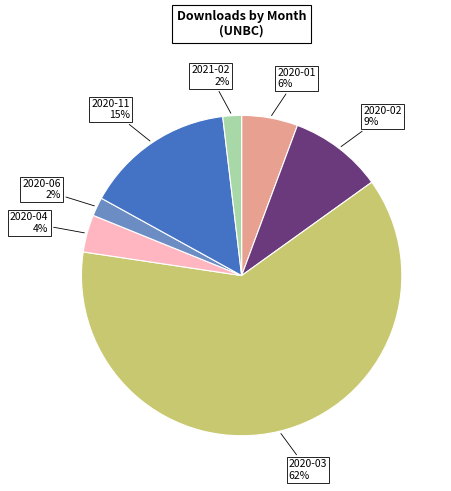

What is the largest slice in the pie chart?

2020-03